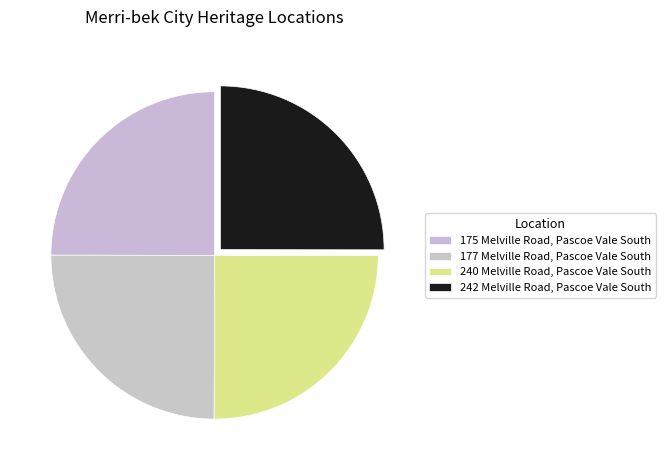

How many slices are in this pie chart?

4